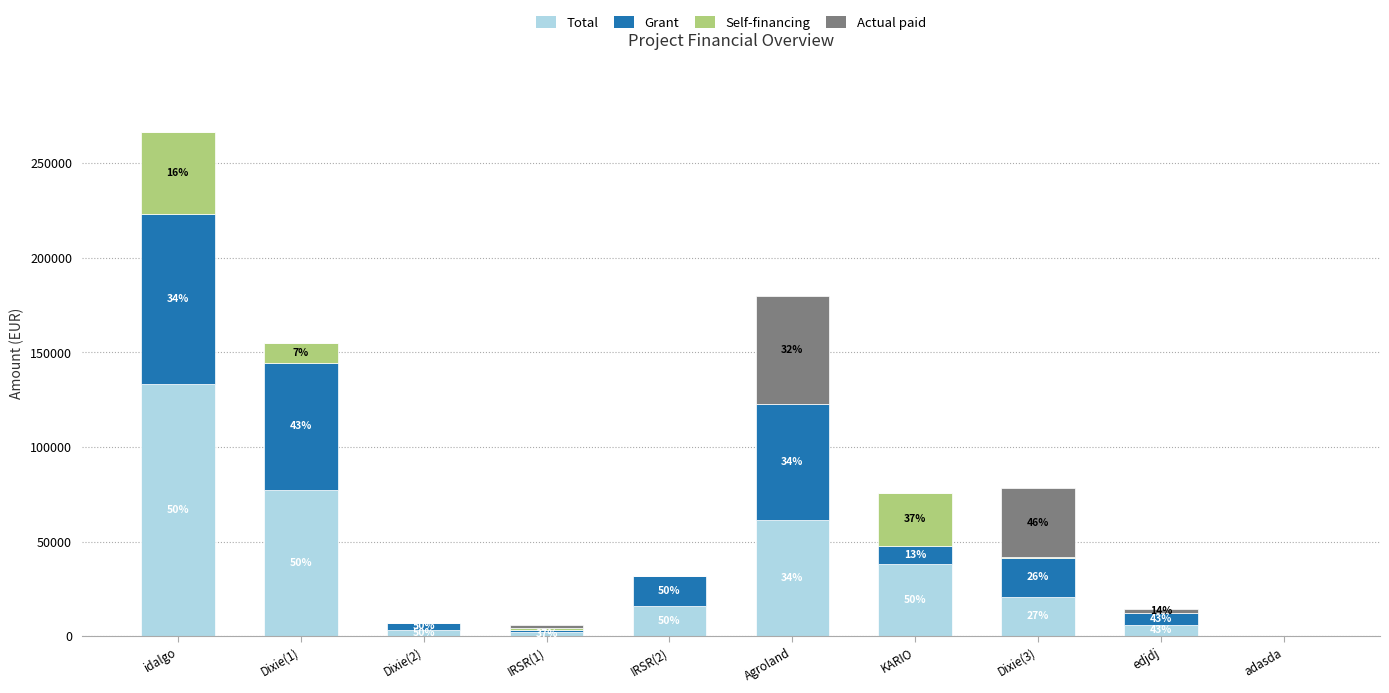

Are the bars horizontal?

No